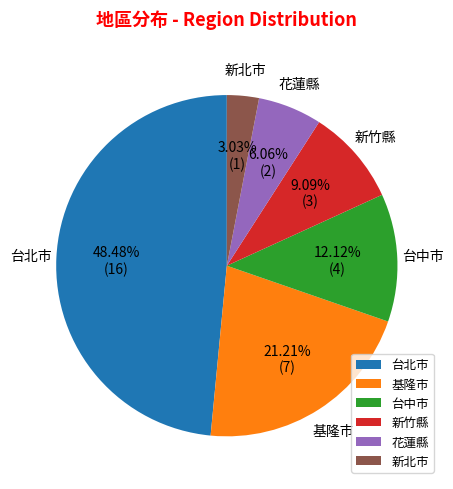

Count the number of slices in the pie.

6